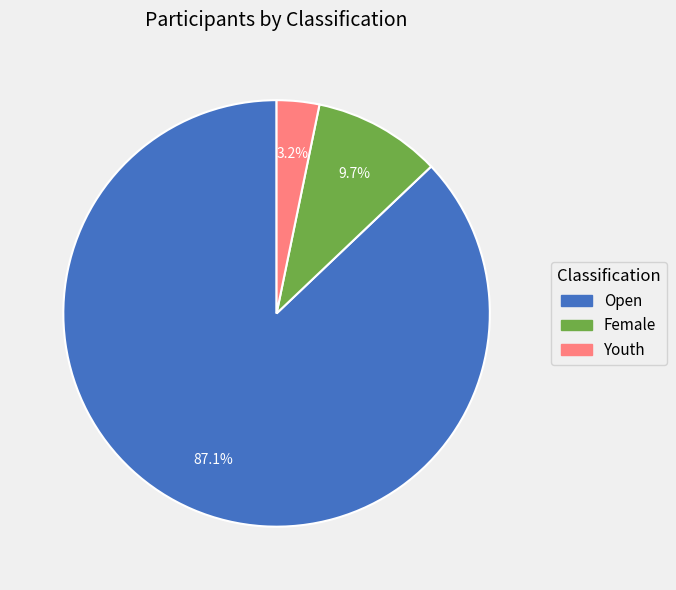

What portion of the pie excludes Open?

12.9%